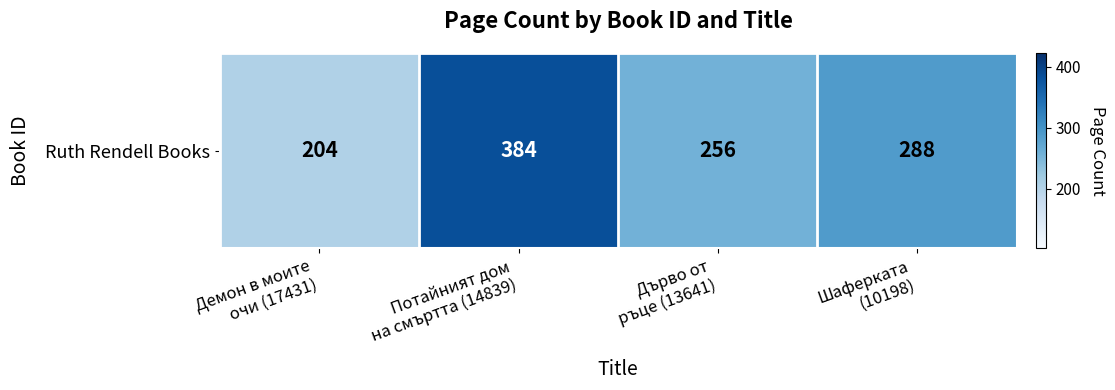

What is the difference between the maximum and minimum values?

180